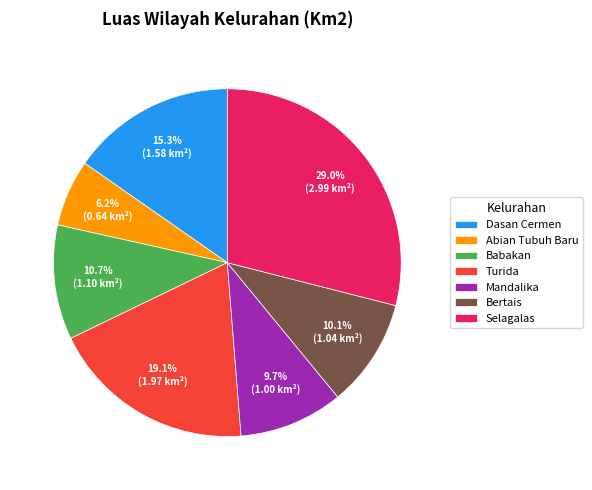

What is the largest slice in the pie chart?

Selagalas